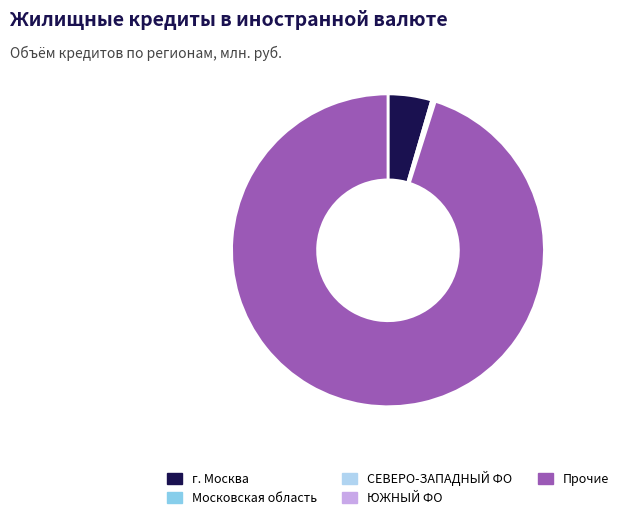

Which slice is the largest?

Прочие